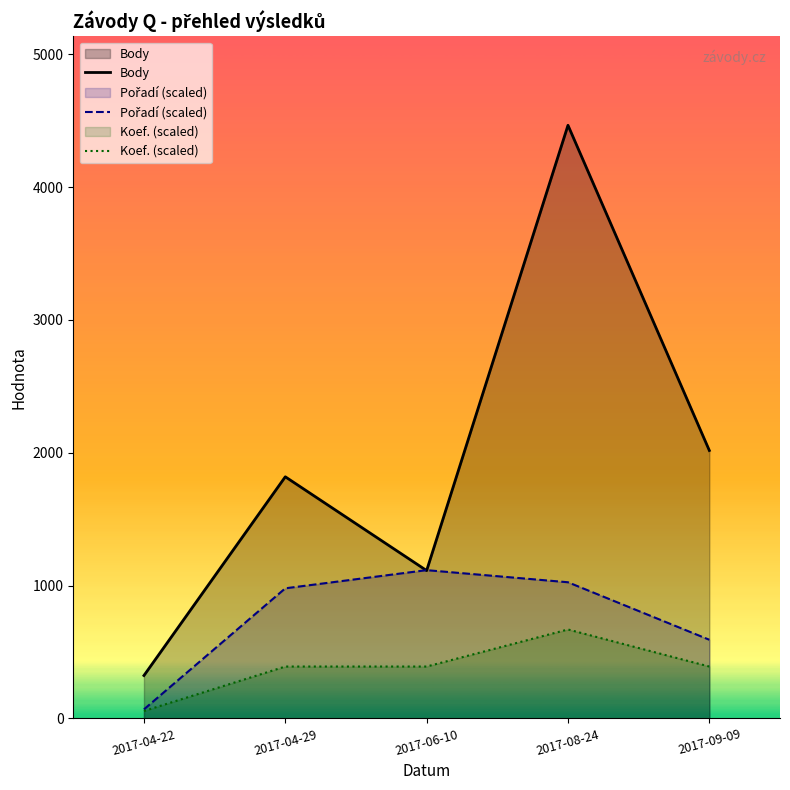

Rank the series by their maximum value, from highest to lowest.

Body, Pořadí (scaled), Koef. (scaled)